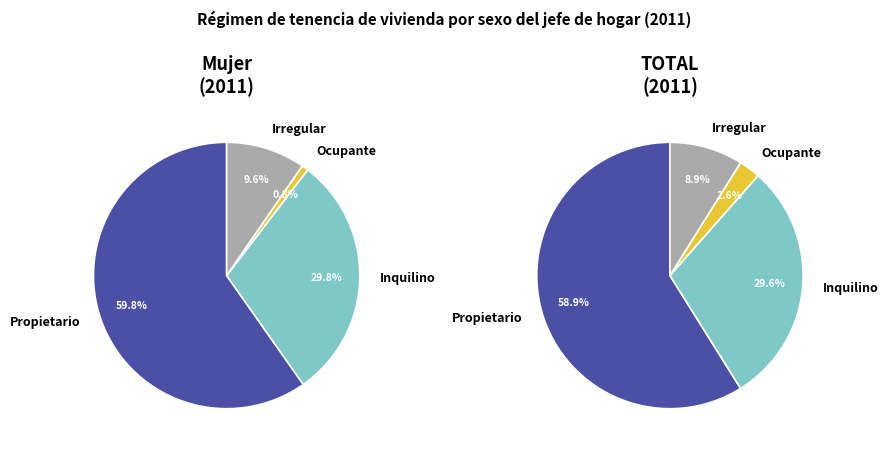

Rank the categories by value from lowest to highest.

Ocupante en relación de dependencia, Irregular, Inquilino o arrendatario, Propietario de la vivienda y el terreno